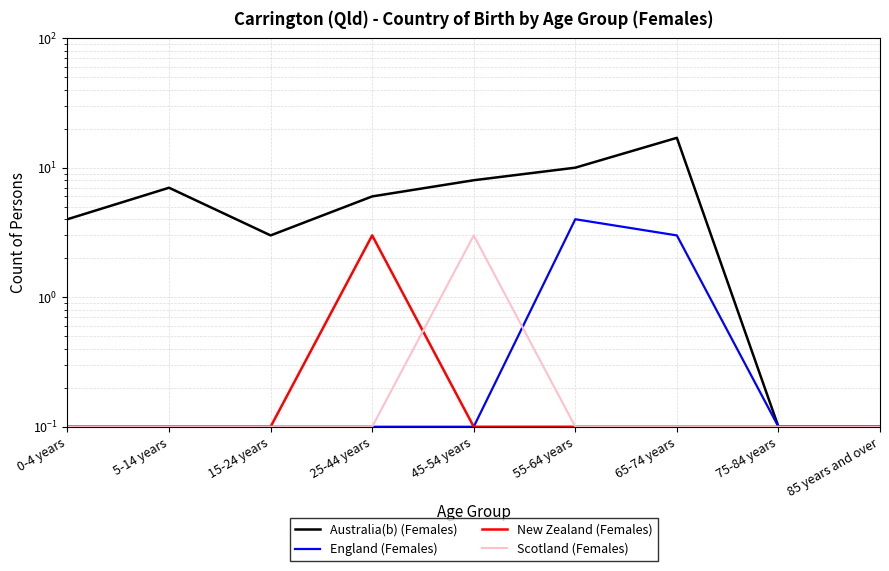

What is the value of the Scotland (Females) point at the 1st from the left?

0.1